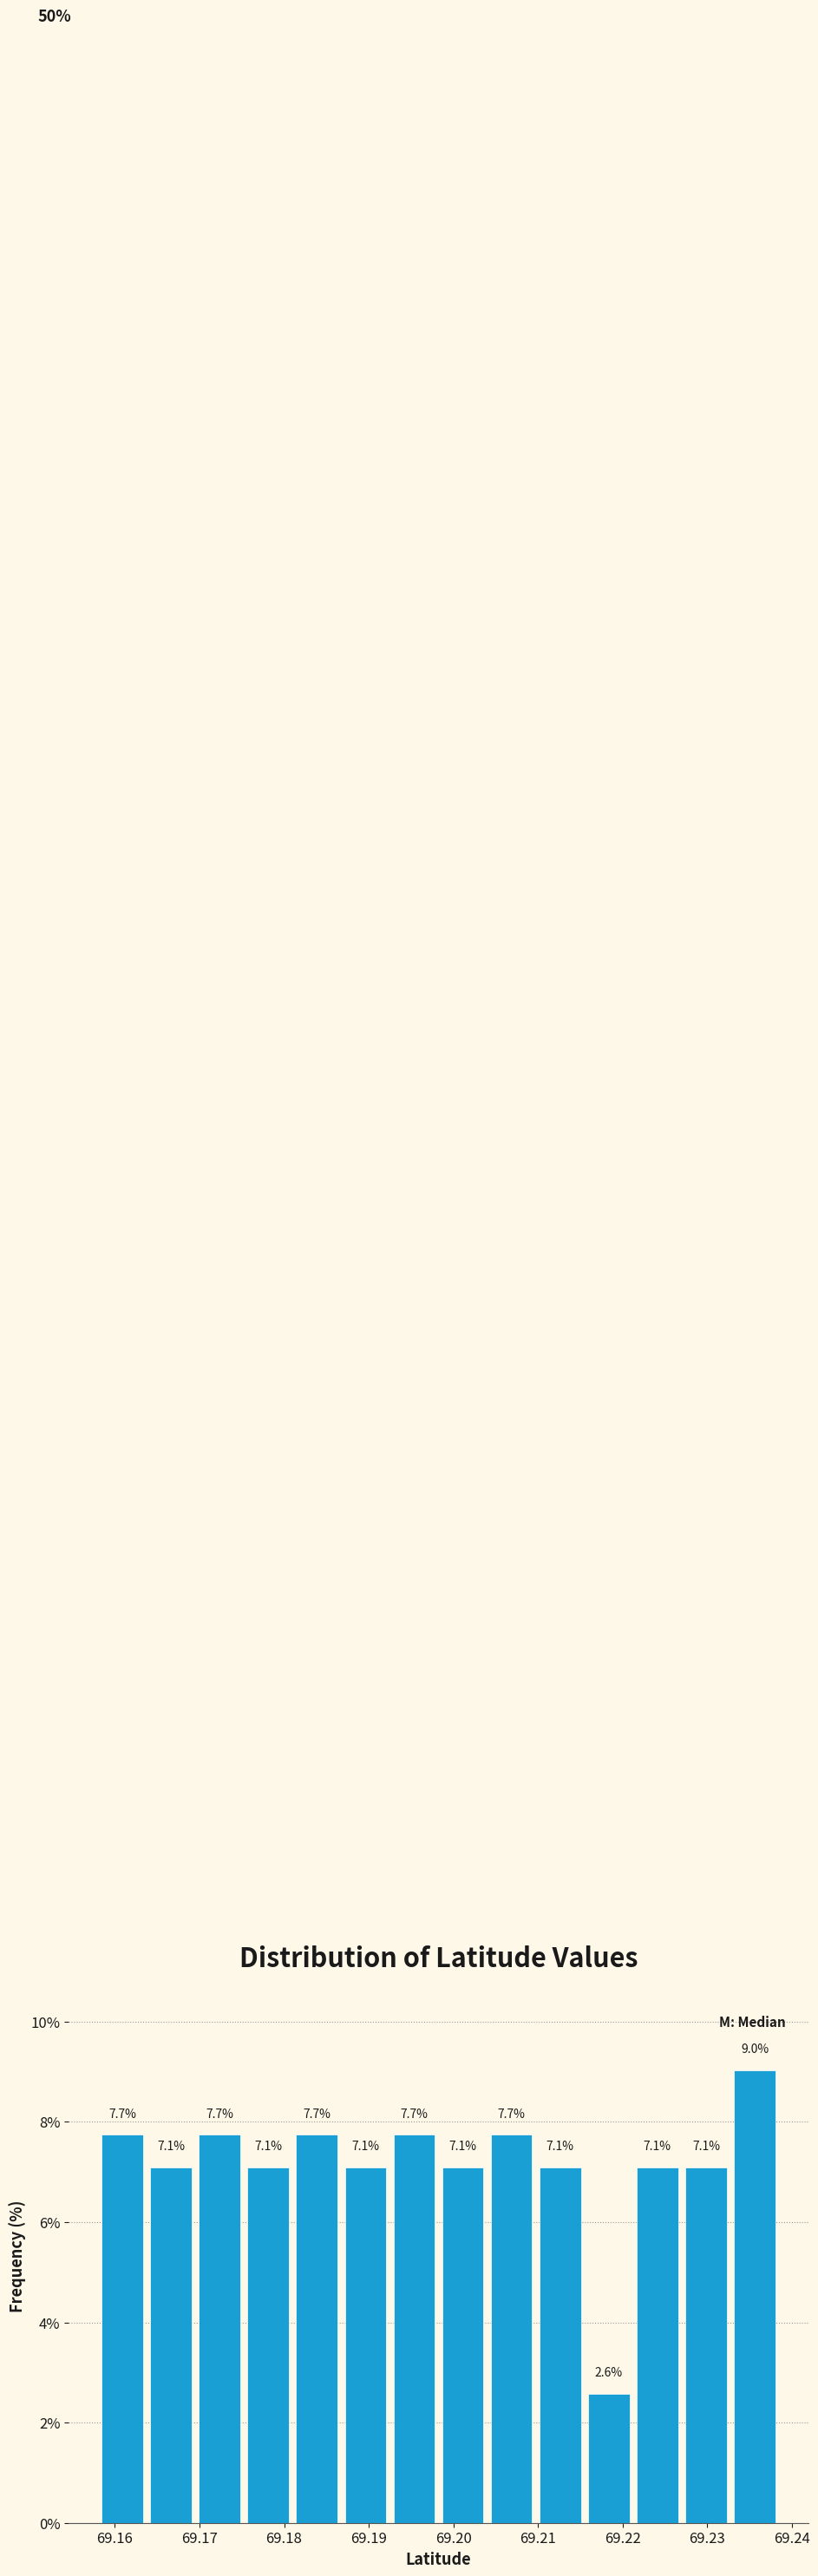

Reading left to right, list every bar in this chart as the range it spans on the x-axis followed by its height. The bar edges are not printed on the chart, so give them approximately, as read against the axis.

69.158 to 69.164: 7.7
69.164 to 69.169: 7.1
69.169 to 69.175: 7.7
69.175 to 69.181: 7.1
69.181 to 69.187: 7.7
69.187 to 69.192: 7.1
69.192 to 69.198: 7.7
69.198 to 69.204: 7.1
69.204 to 69.210: 7.7
69.210 to 69.215: 7.1
69.215 to 69.221: 2.6
69.221 to 69.227: 7.1
69.227 to 69.233: 7.1
69.233 to 69.238: 9.0